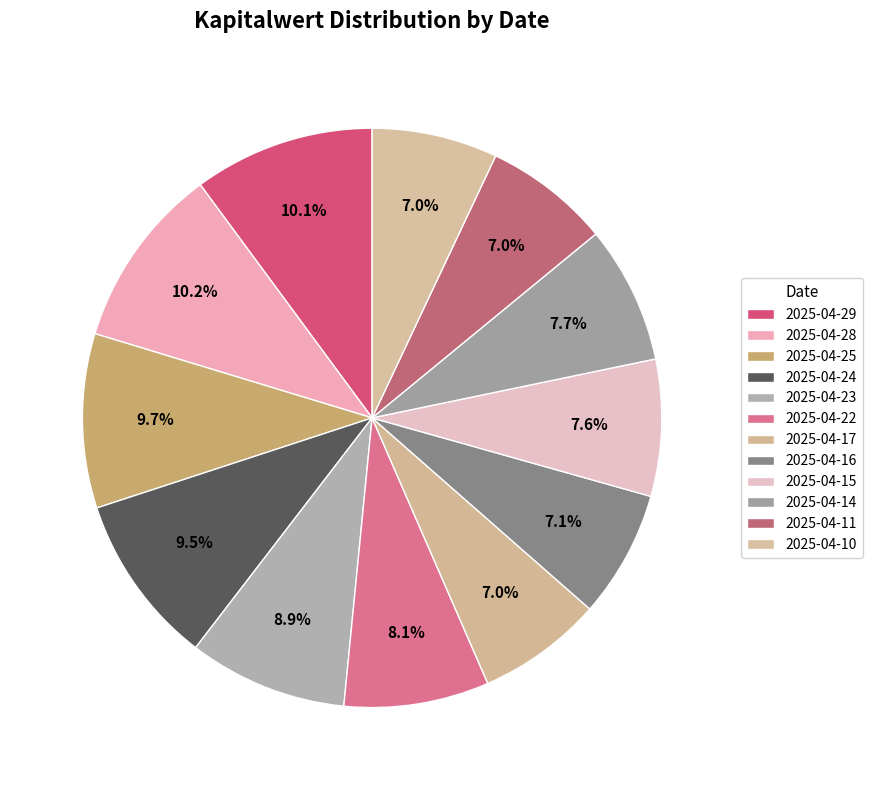

Does 2025-04-15 represent more than half of the total?

No